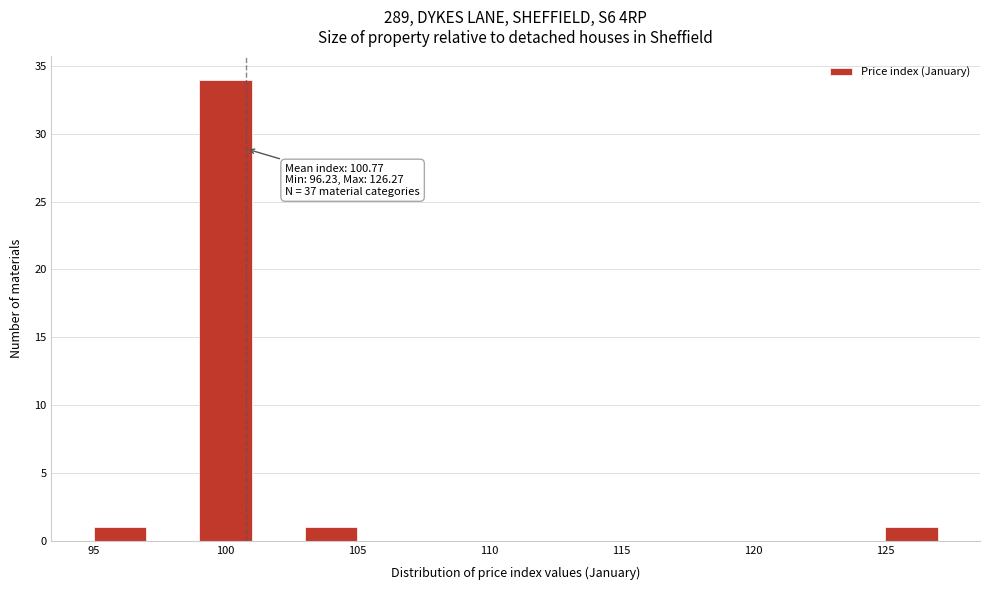

Over which range of the x-axis is the bar tallest?

99 to 101